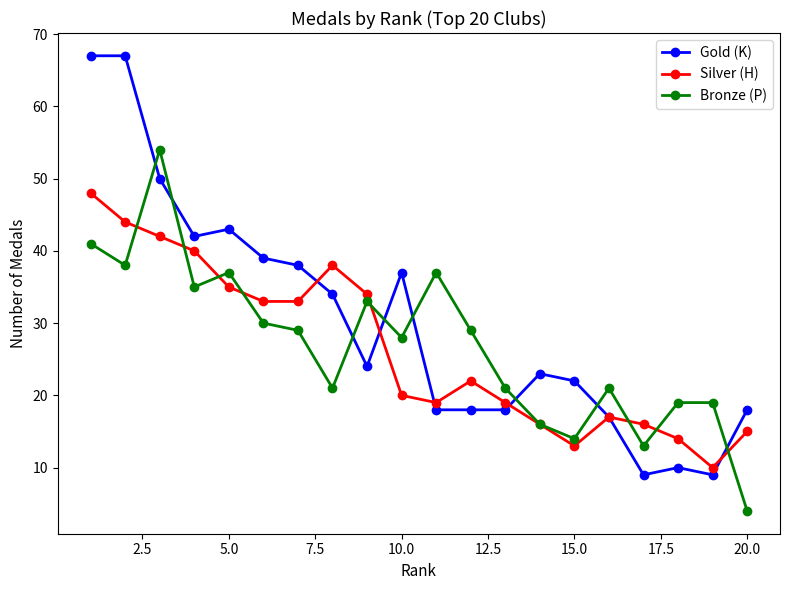

Which series has the widest spread of values?

Gold (K)